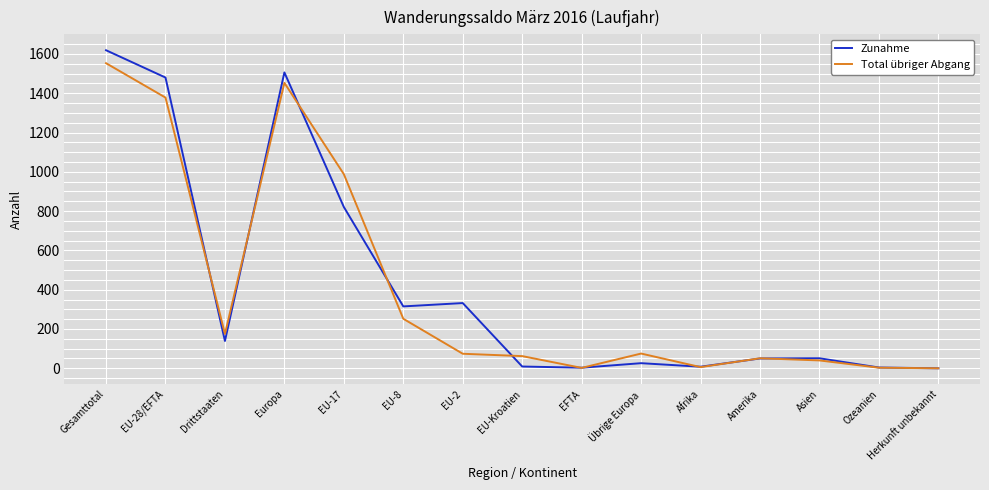

What position from the left is EU-2?

7